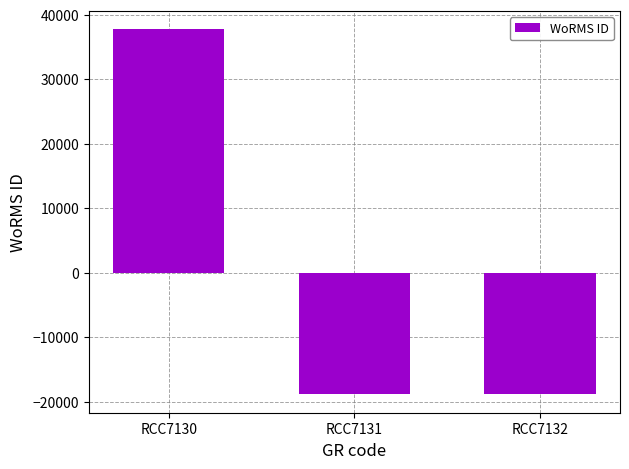

What is the maximum value shown in the chart?

37775.3